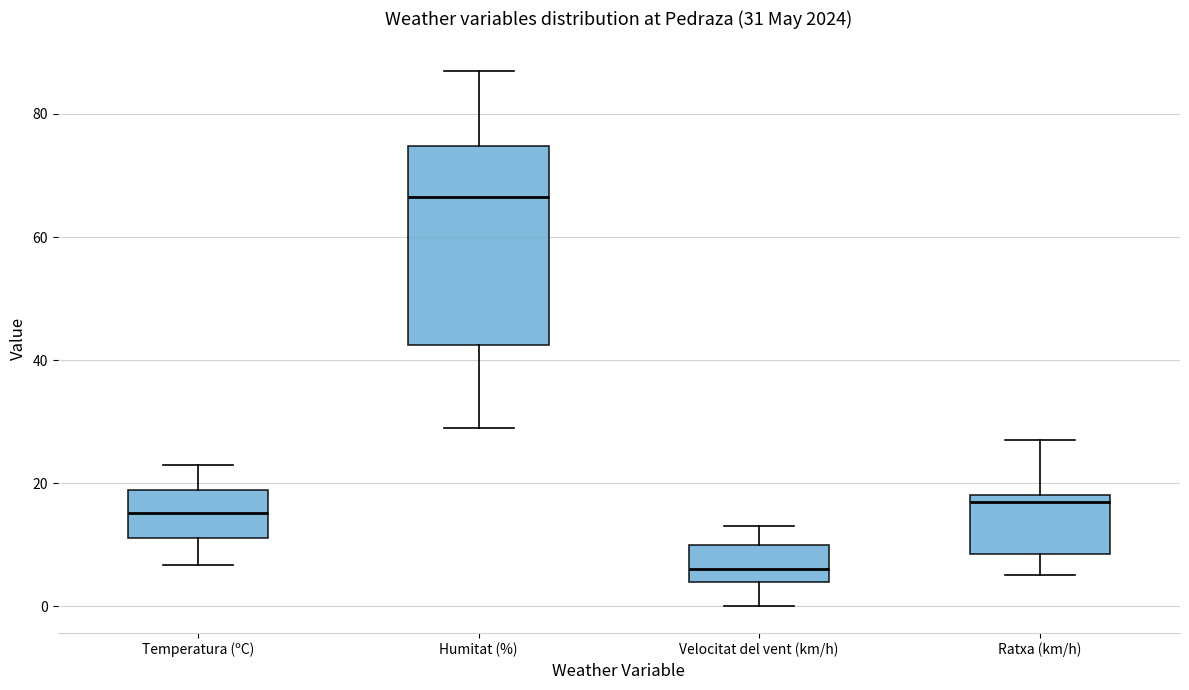

Which box's median line is the highest?

Humitat (%)